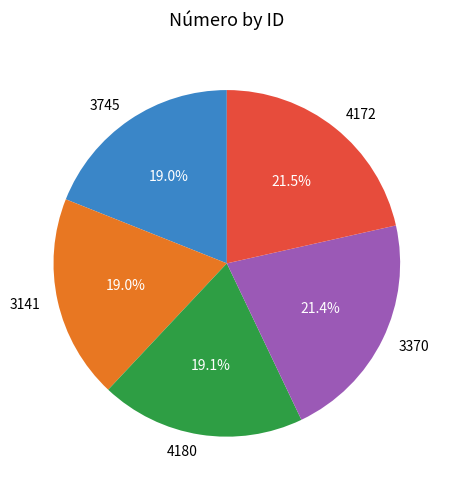

Count the number of slices in the pie.

5